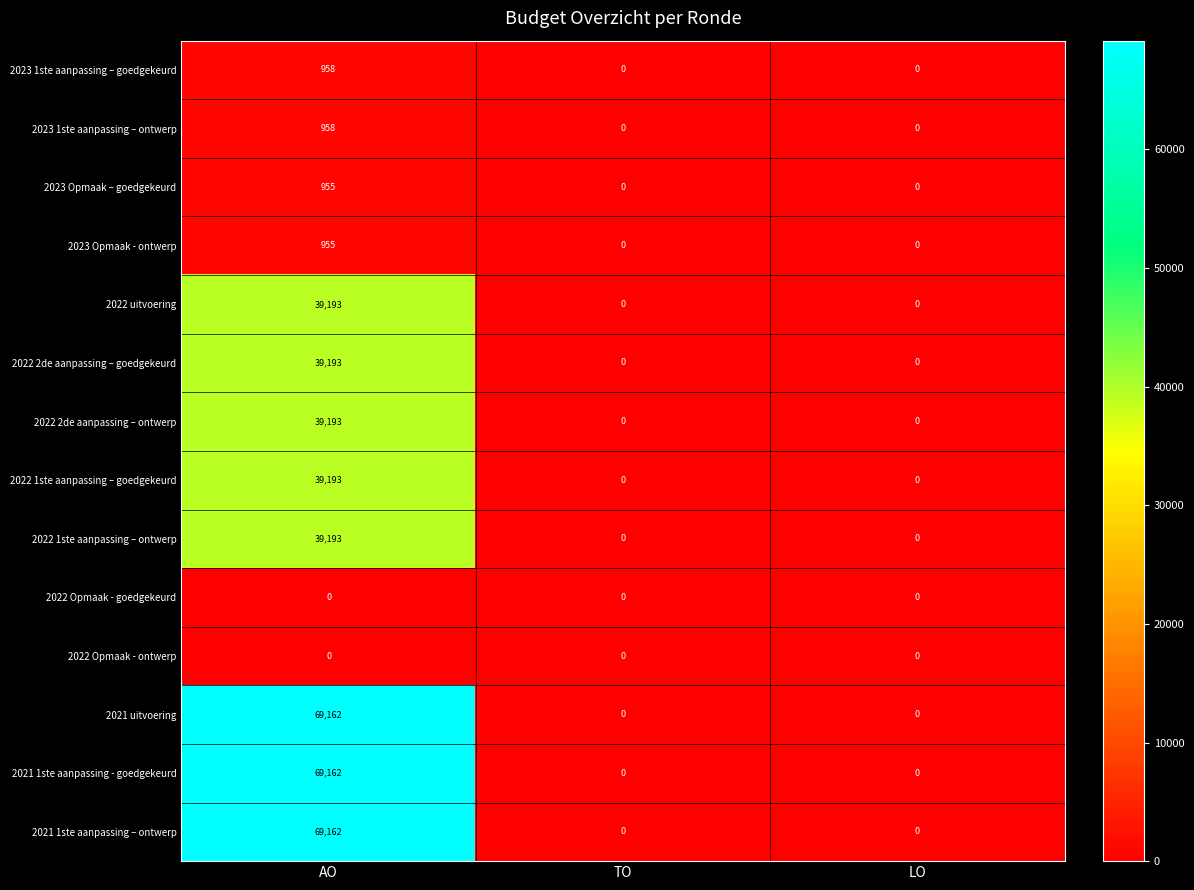

At how many categories does at least one series exceed 57739?

1